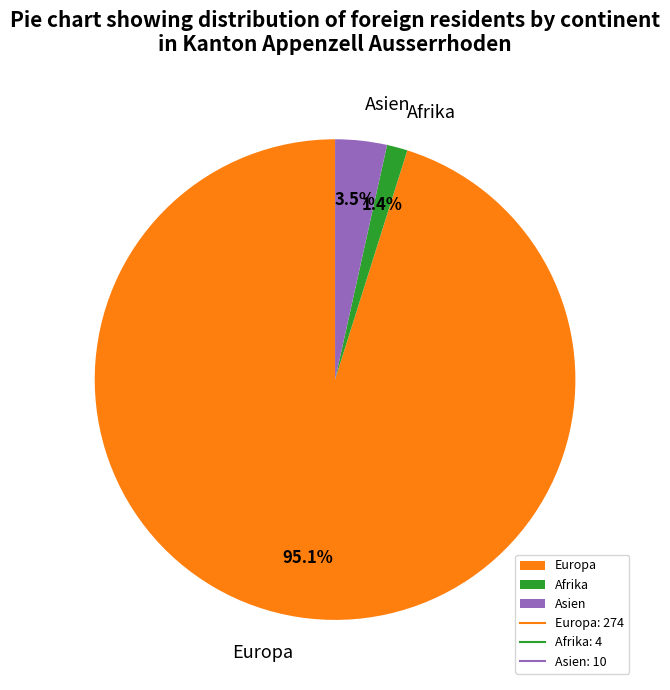

How many segments does this pie chart have?

3